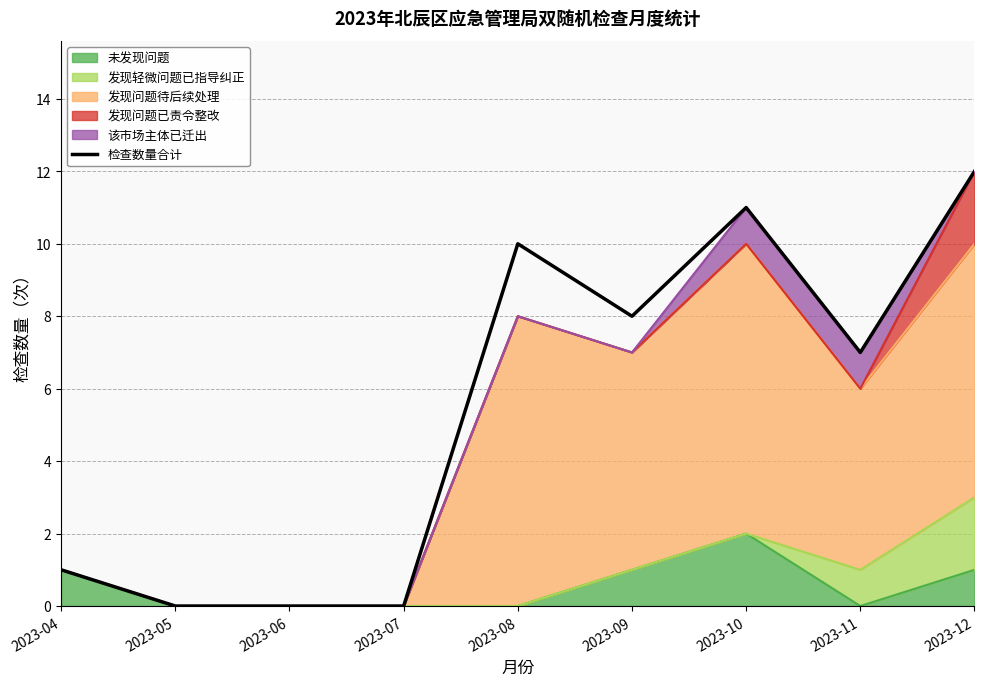

Which has a higher value, 2023-07 or 2023-11?

2023-11